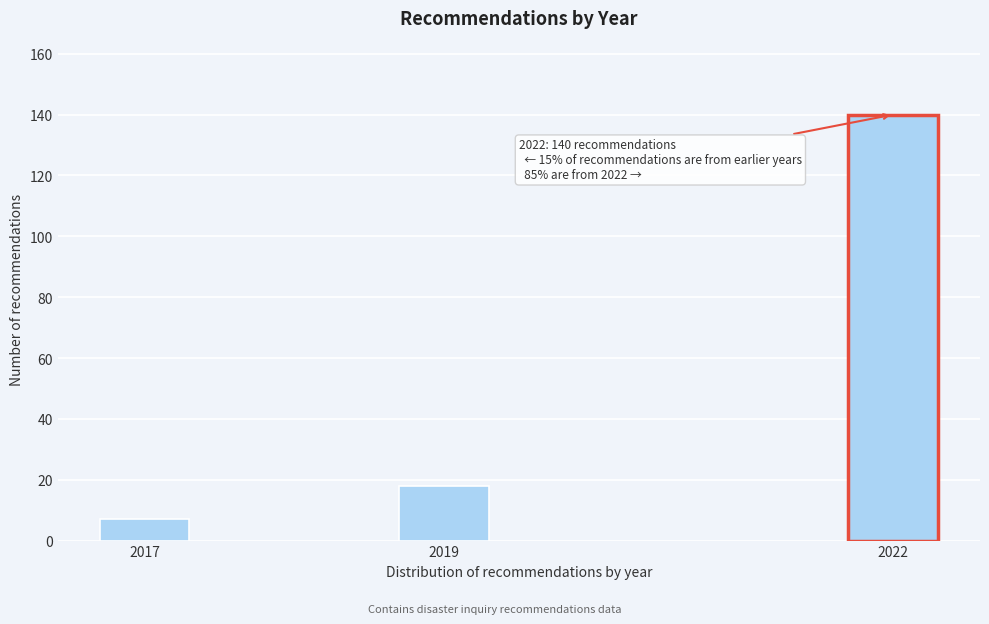

Reading left to right, transcribe all the data shown in this chart.

2017=7	2019=18	2022=140